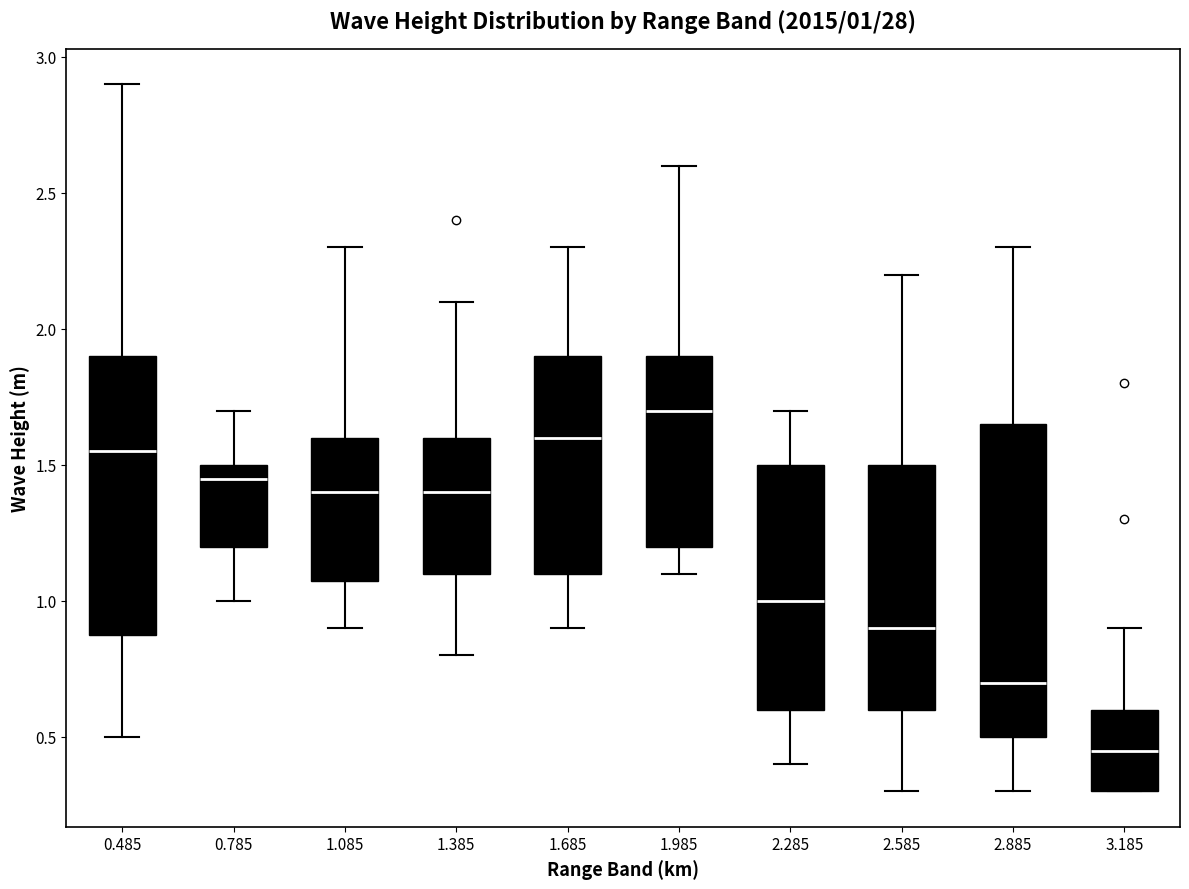

Which box's median line is the highest?

1.985